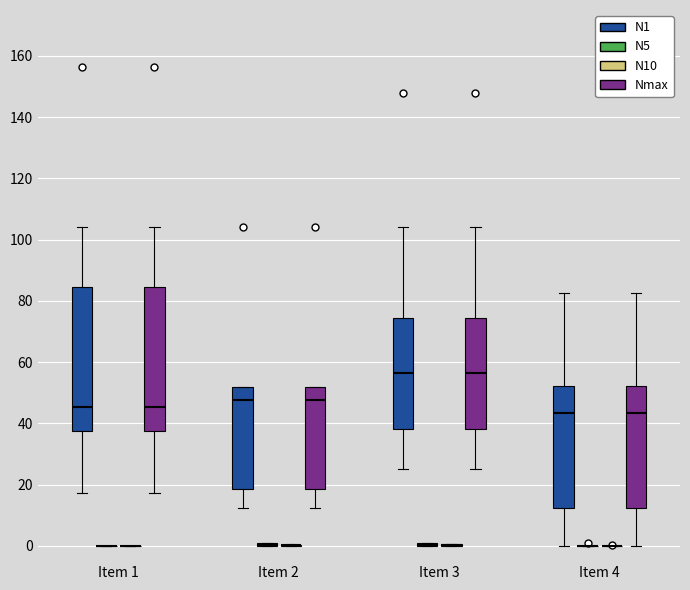

Reading left to right, transcribe this box plot: for each box, give where its median line is, the range the box spans, and where its two whiskers end, as read against the y-axis. The values are not printed on the chart, so give them approximately, as read against the axis.

Item 1 (N1): median 46, box 38 to 84, whiskers 18 to 104
Item 1 (N5): box collapsed to a line at 0, whiskers 0 to 0
Item 1 (N10): box collapsed to a line at 0, whiskers 0 to 0
Item 1 (Nmax): median 46, box 38 to 84, whiskers 18 to 104
Item 2 (N1): median 48, box 18 to 52, whiskers 12 to 52
Item 2 (N5): box collapsed to a line at 0, whiskers 0 to 2
Item 2 (N10): box collapsed to a line at 0, whiskers 0 to 0
Item 2 (Nmax): median 48, box 18 to 52, whiskers 12 to 52
Item 3 (N1): median 56, box 38 to 74, whiskers 26 to 104
Item 3 (N5): box collapsed to a line at 0, whiskers 0 to 2
Item 3 (N10): box collapsed to a line at 0, whiskers 0 to 0
Item 3 (Nmax): median 56, box 38 to 74, whiskers 26 to 104
Item 4 (N1): median 44, box 12 to 52, whiskers 0 to 82
Item 4 (N5): box collapsed to a line at 0, whiskers 0 to 0
Item 4 (N10): box collapsed to a line at 0, whiskers 0 to 0
Item 4 (Nmax): median 44, box 12 to 52, whiskers 0 to 82